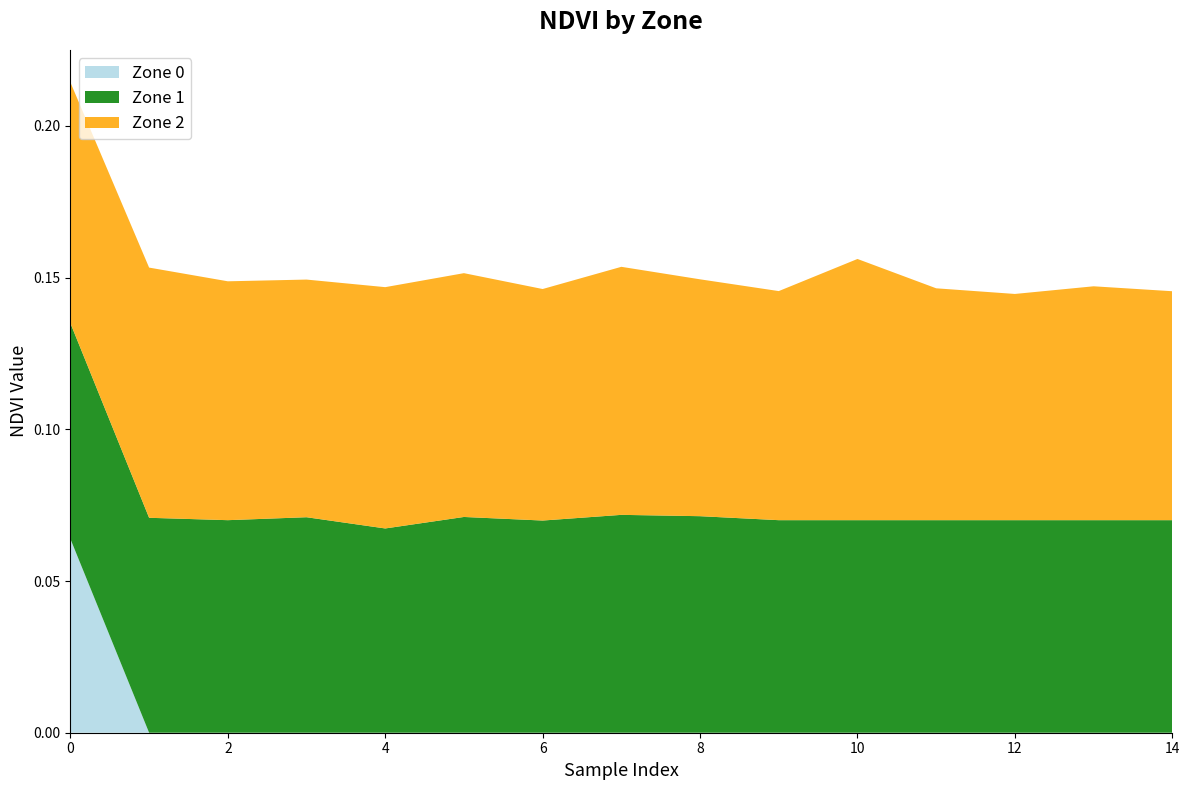

Which category has the lowest value across all series?

1